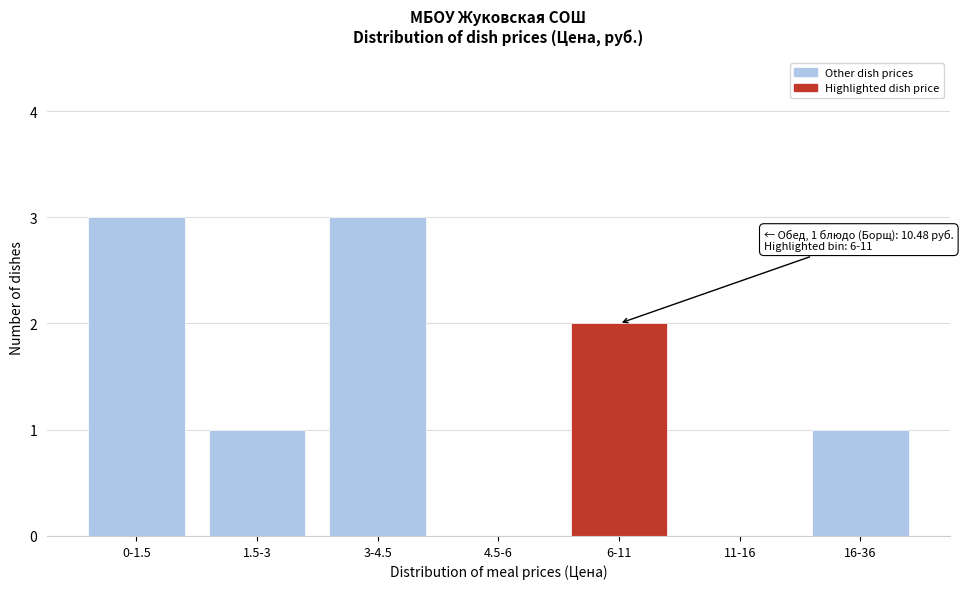

Reading left to right, extract all data points from this chart.

0-1.5=3	1.5-3=1	3-4.5=3	4.5-6=0	6-11=2	11-16=0	16-36=1